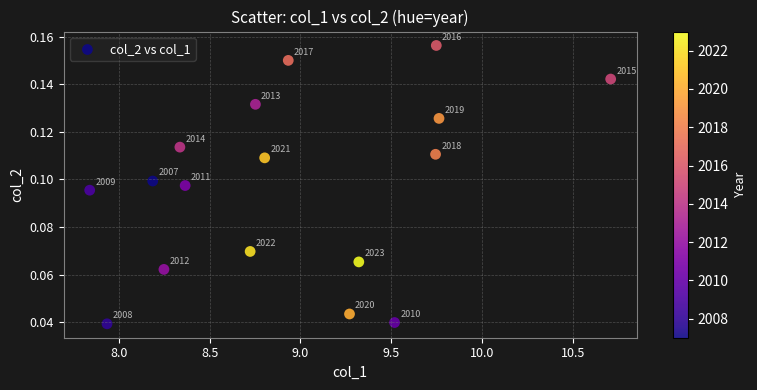

What is the range of X values (max minus min)?

2.9